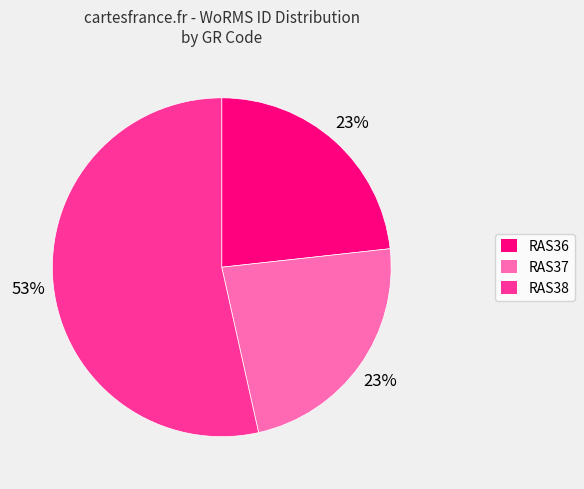

To the nearest percent, what percentage of the pie is RAS36?

23%